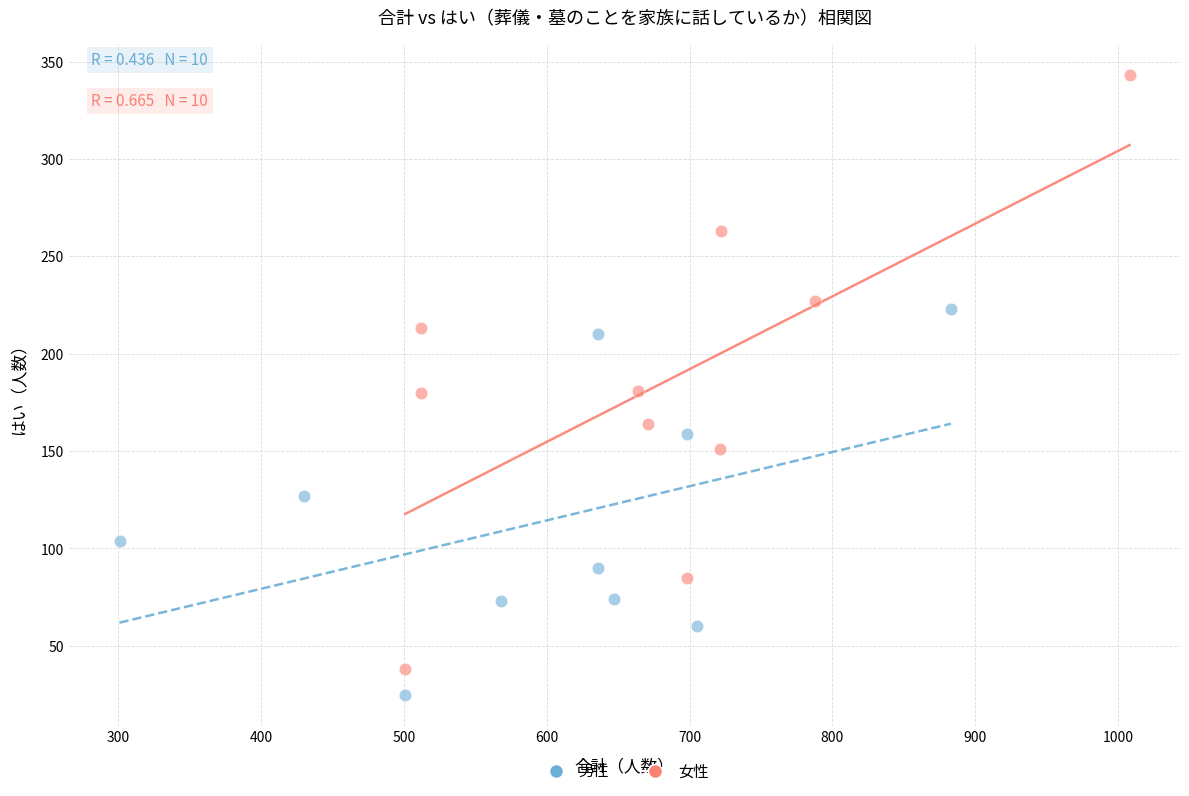

Which series has the largest Y range (max minus min)?

女性